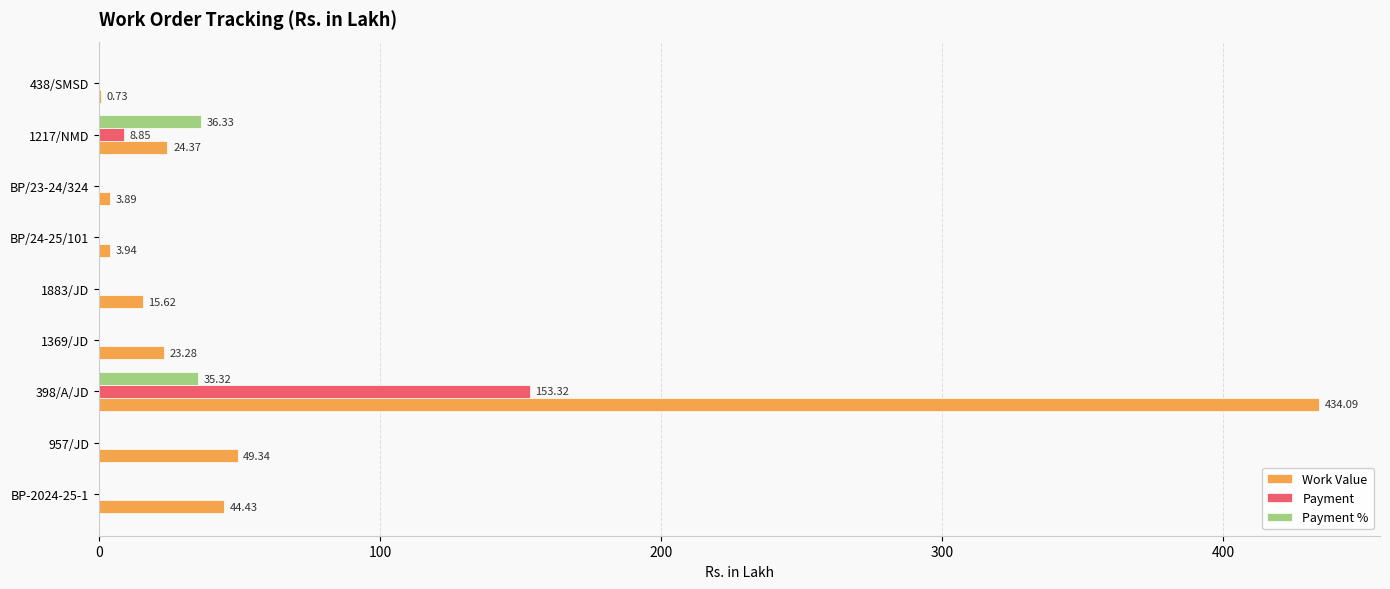

Which series has the largest total across all categories?

Work Value